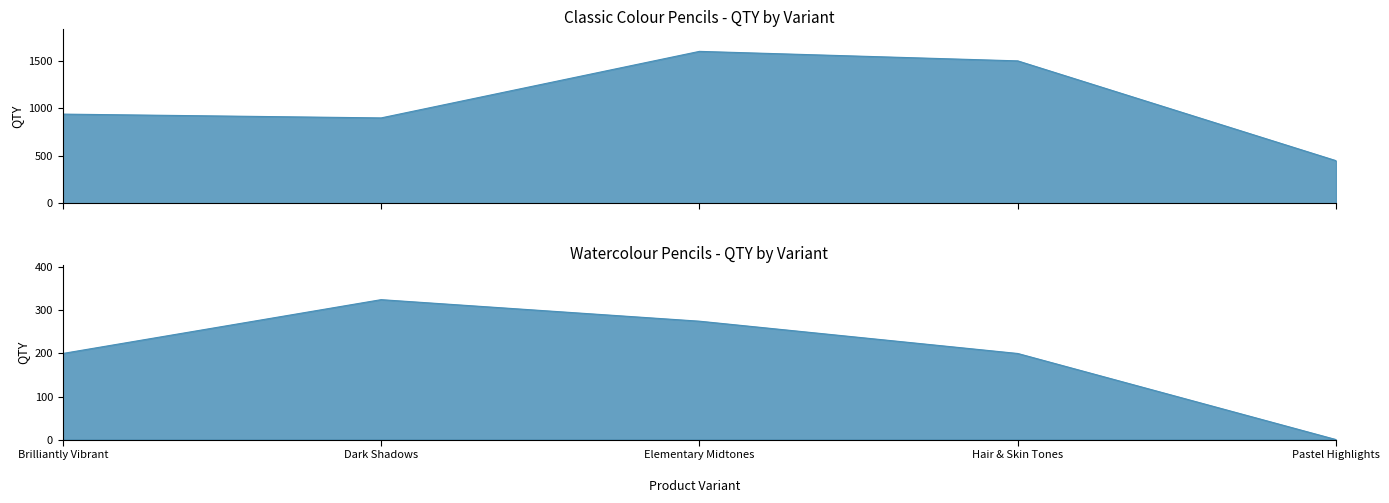

True or false: Classic Colour Pencils and Watercolour Pencils cross at least once.

False